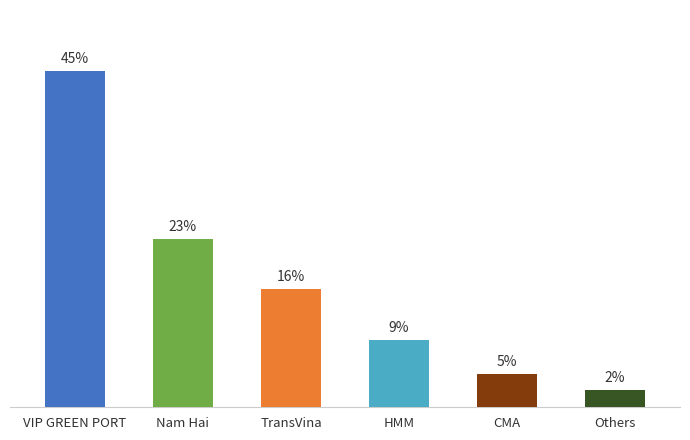

Are the bars horizontal?

No